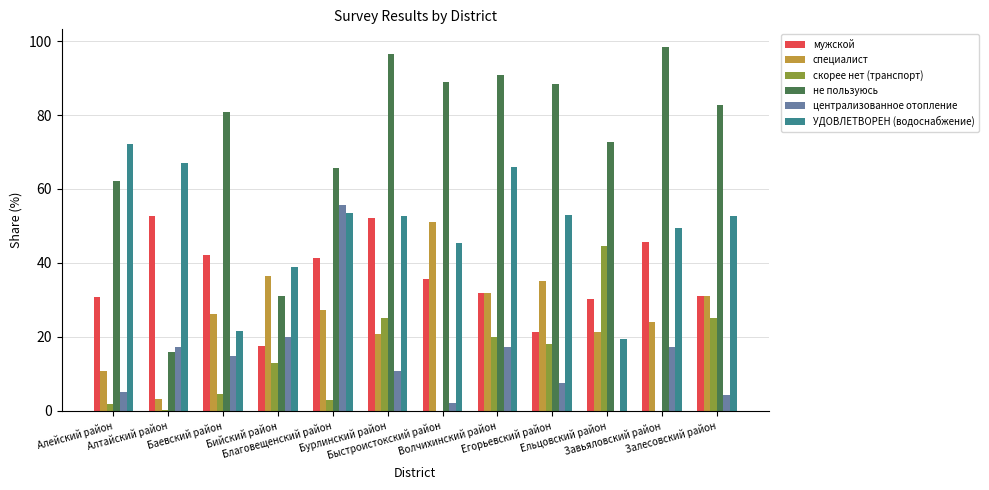

Which series has the widest spread of values?

не пользуюсь